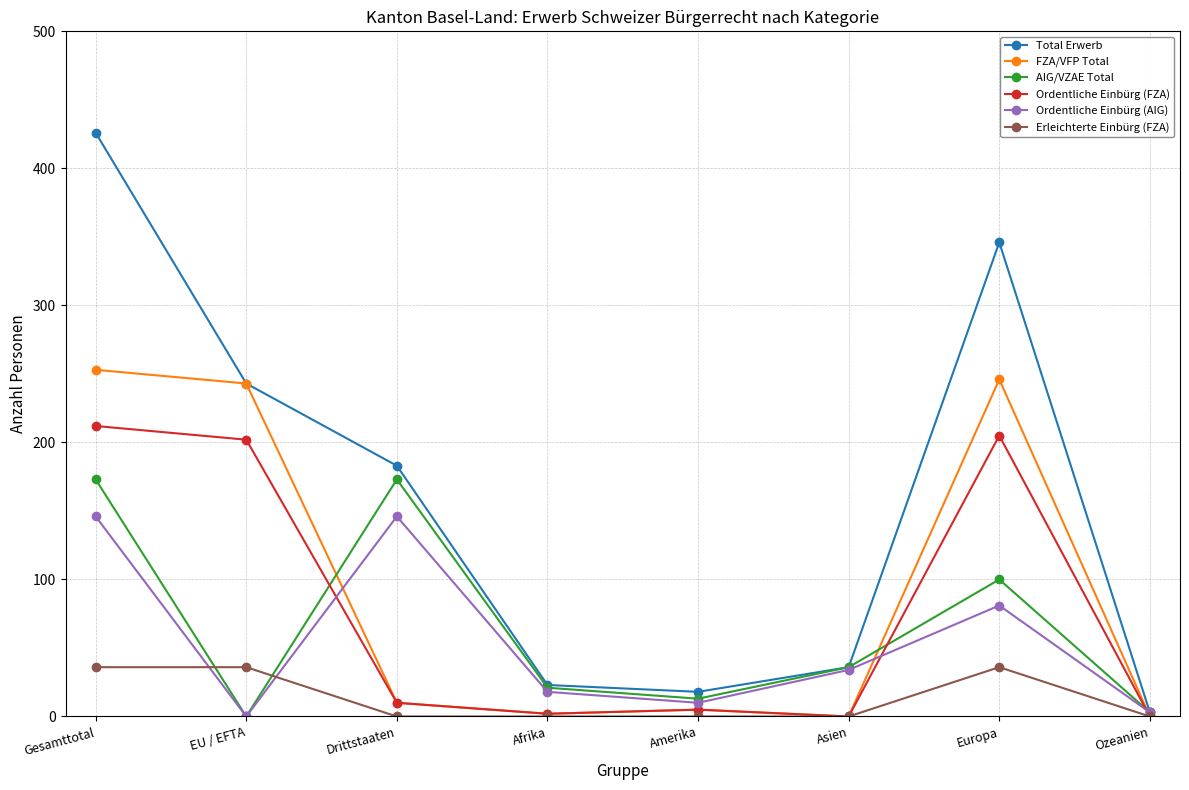

What is the spread (max minus min) of values at Drittstaaten?

183